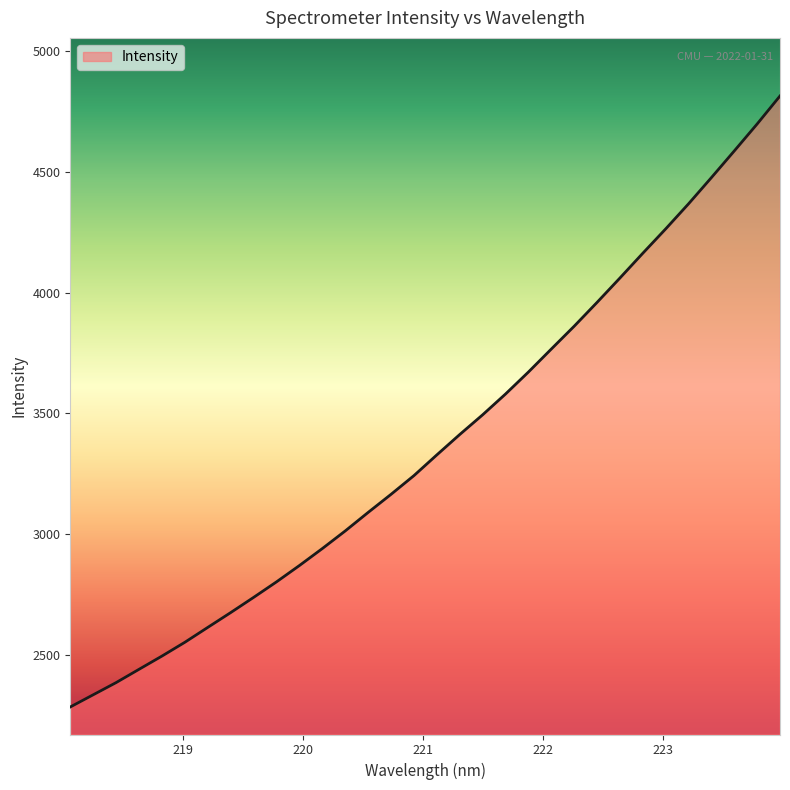

What is the greatest value displayed?

4815.4